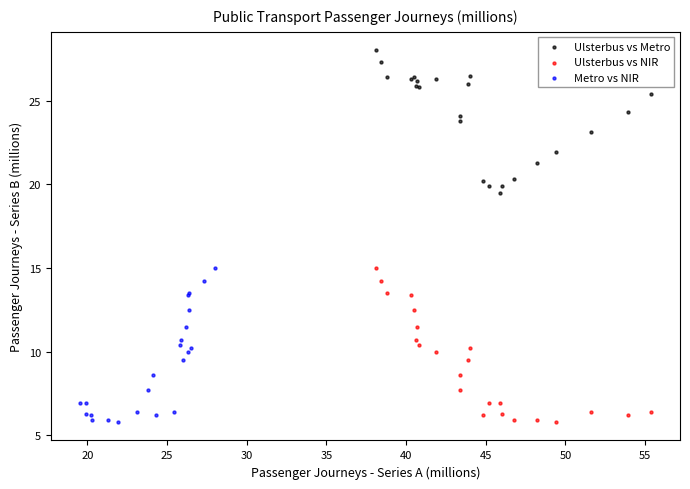

Which series reaches the maximum Y coordinate?

Ulsterbus vs Metro